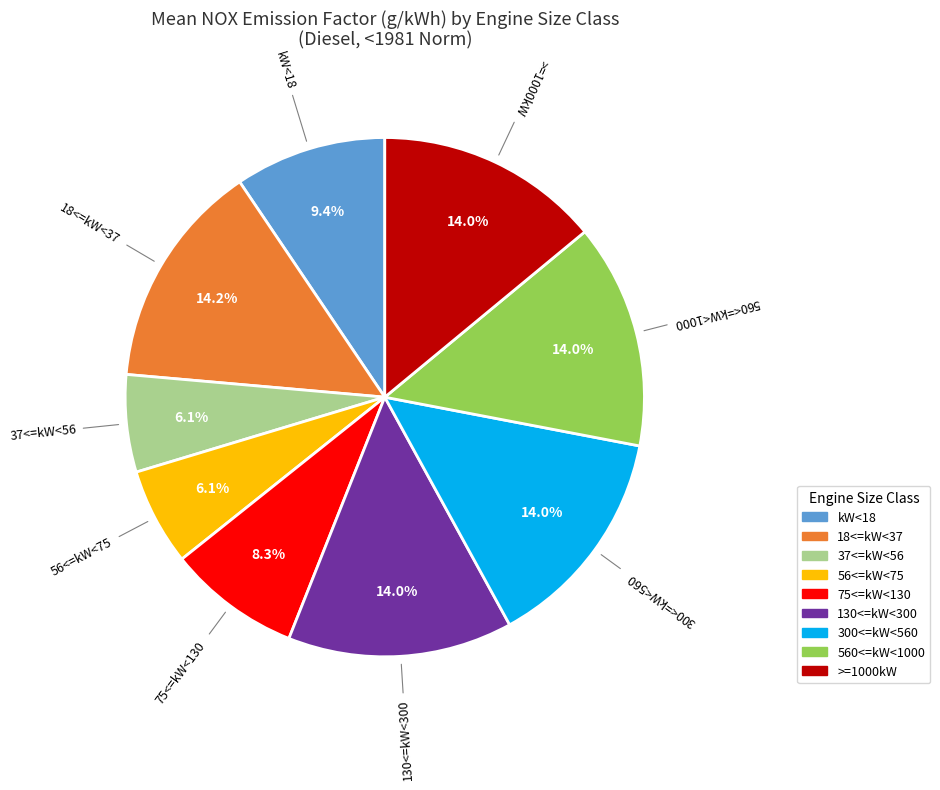

Between >=1000kW and 56<=kW<75, which is larger?

>=1000kW